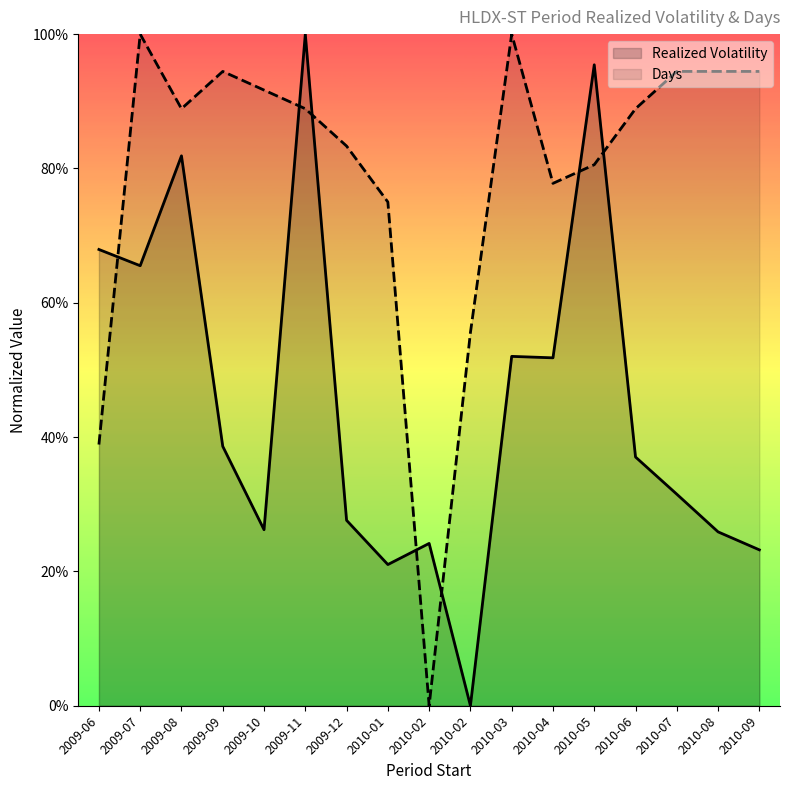

What is the average value of the Realized Volatility series?

0.5